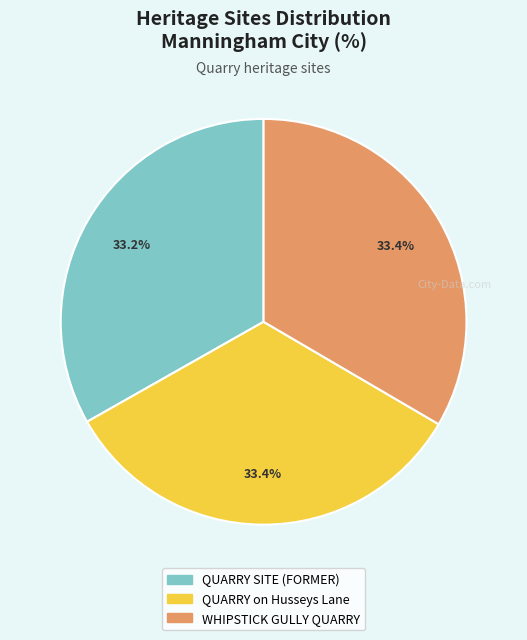

How many slices are in this pie chart?

3